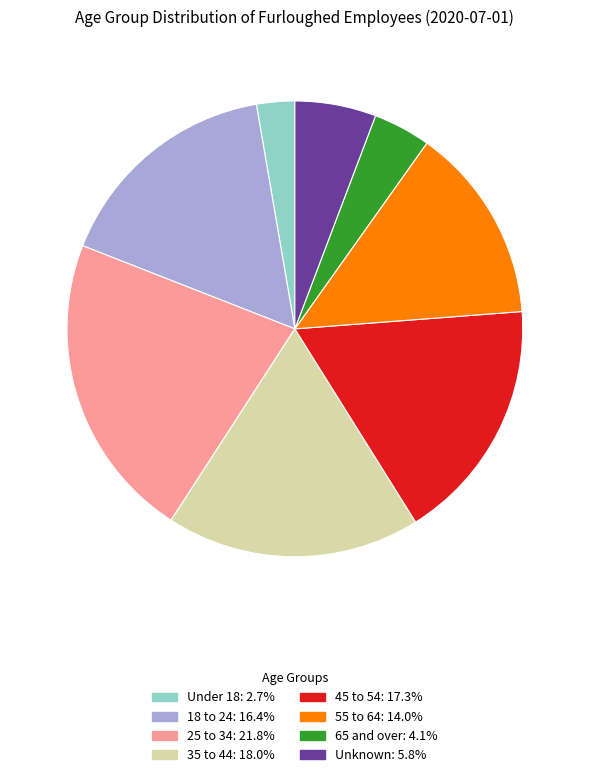

What is the ratio of the value at 45 to 54: 17.3% to the value at 18 to 24: 16.4%?

1.1